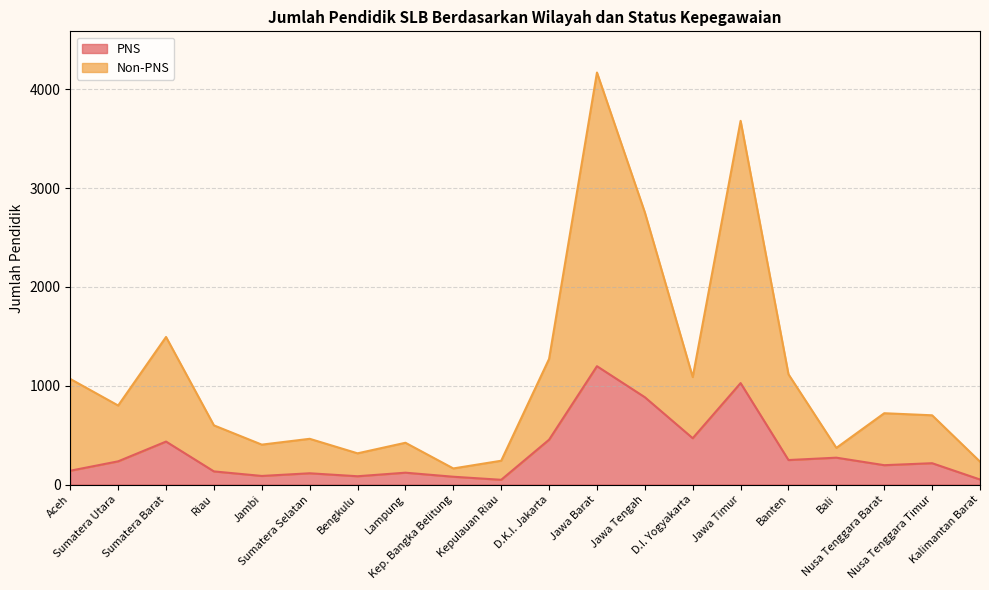

What is the total value across all series at Kalimantan Barat?

232